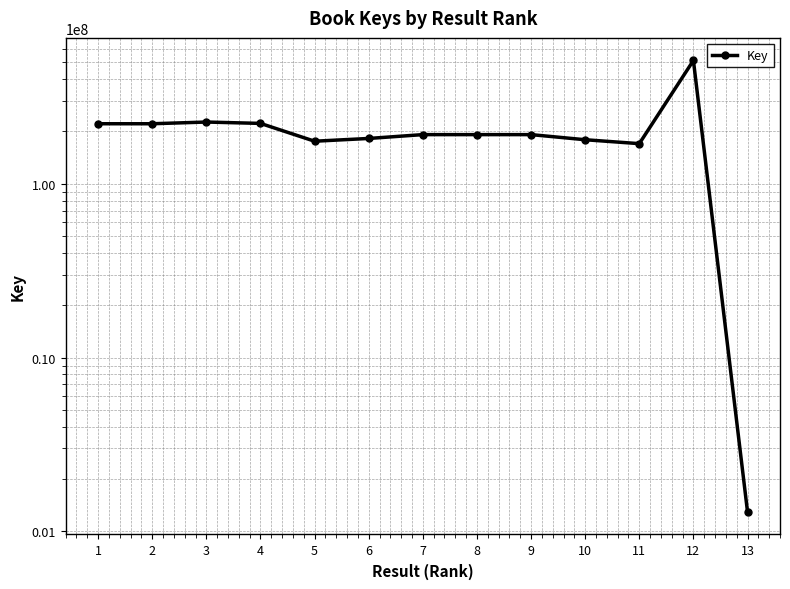

What is the value of the 4th point from the left?

222469016